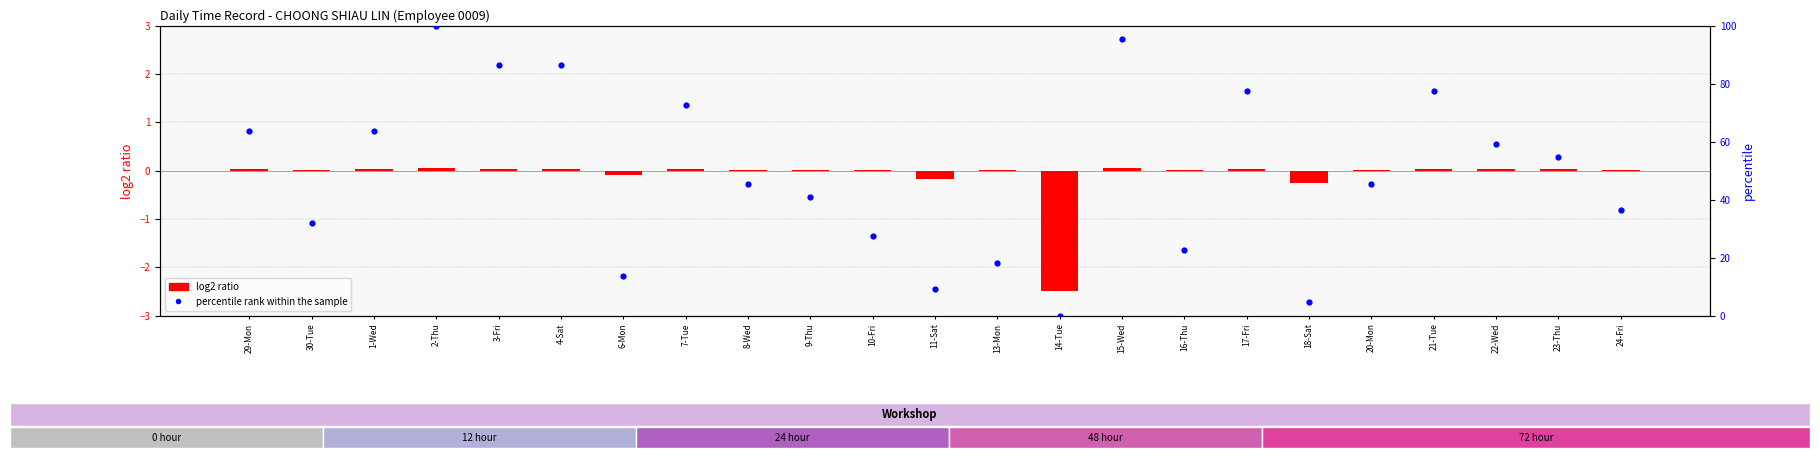

Which series has the widest spread of Y values?

percentile rank within the sample